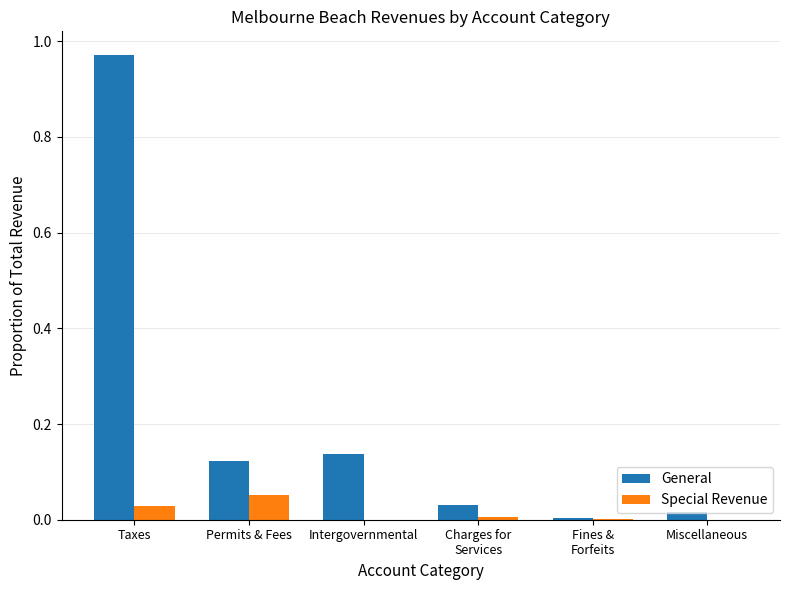

At which category is the sum across all series the highest?

Taxes